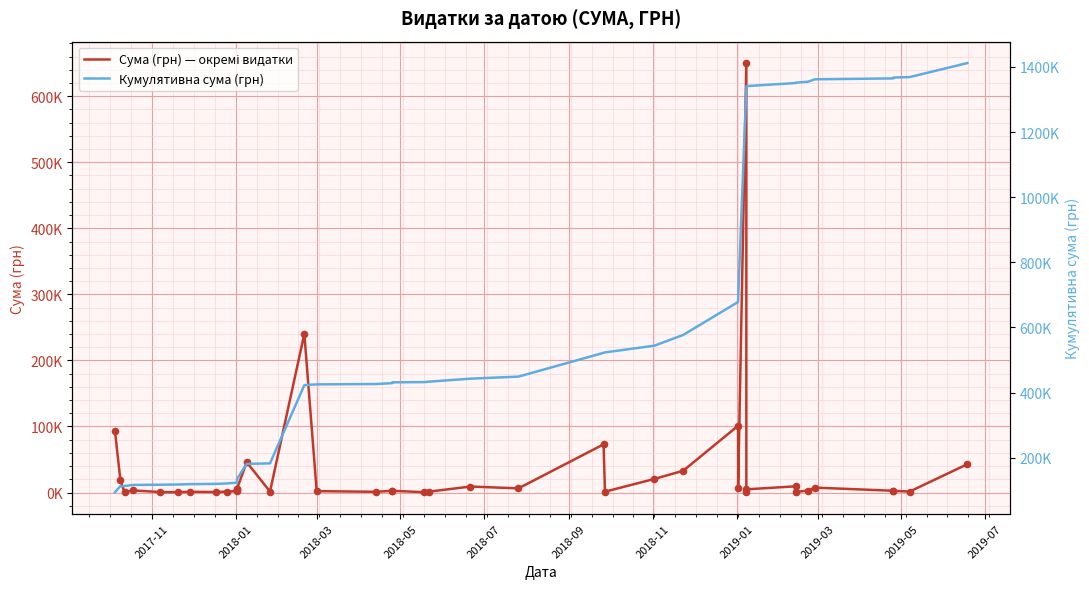

At how many categories does at least one series exceed 699621?

11